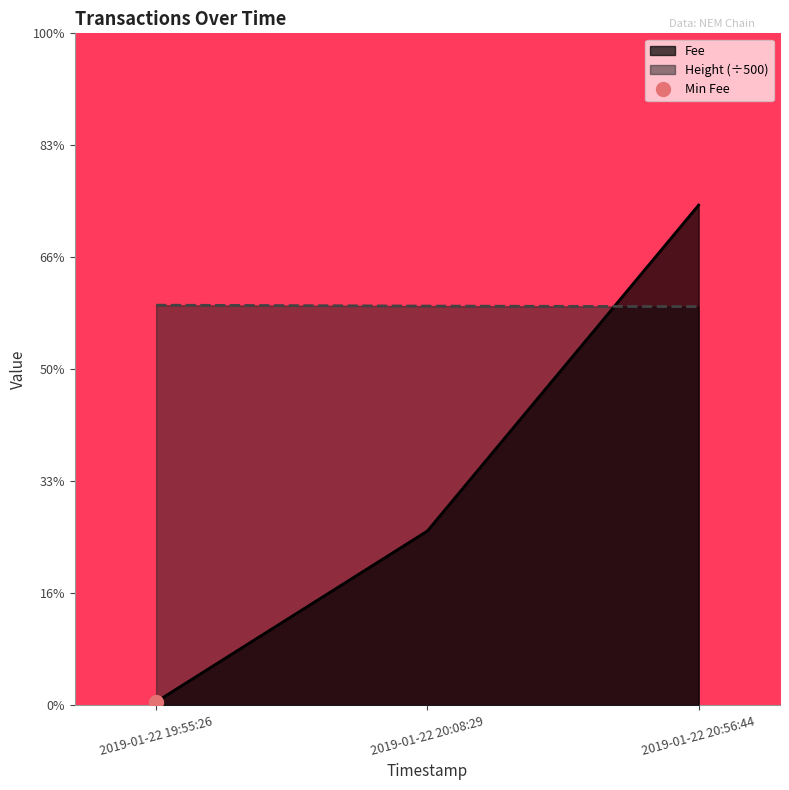

Rank the series by their maximum value, from lowest to highest.

Height, Fee